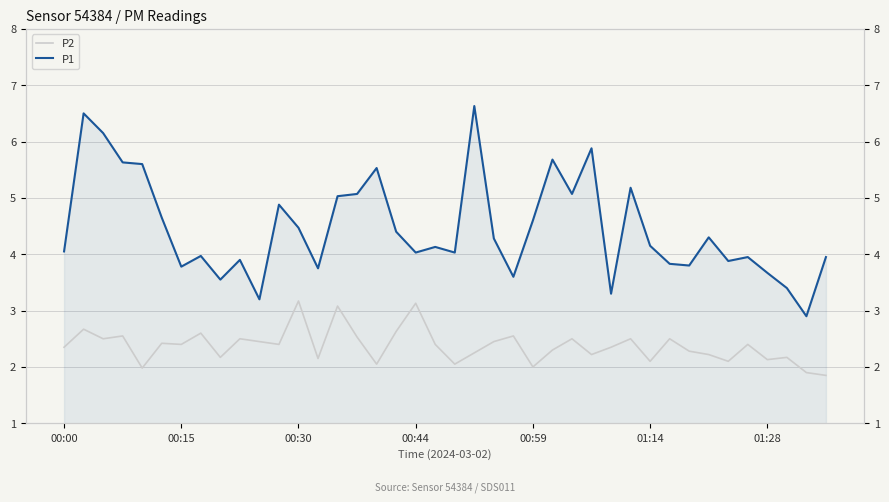

How many data points in P1 are less than 4?

16